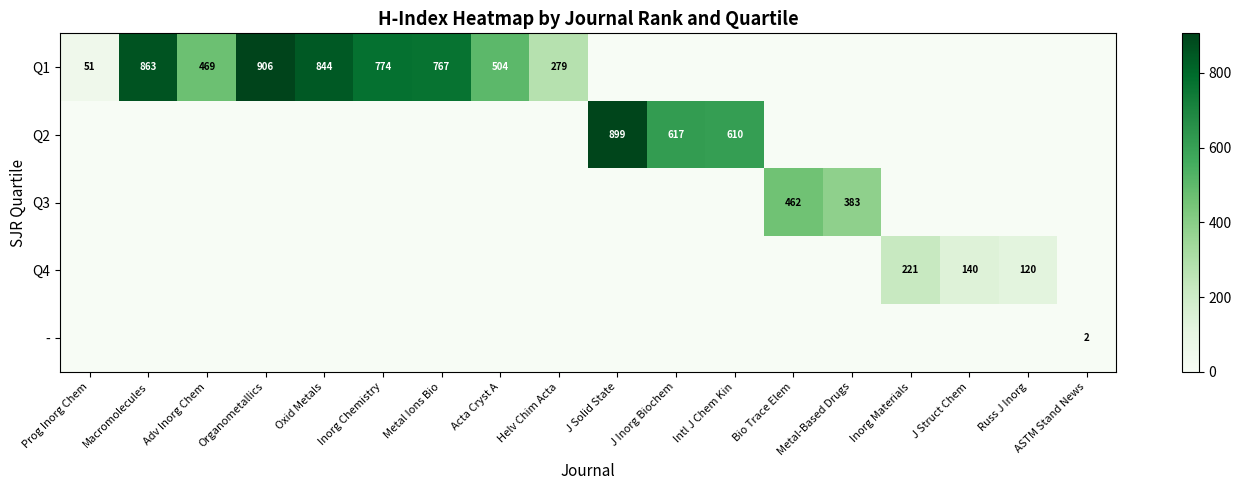

The value of Q4 at Russ J Inorg is 120. True or false?

True